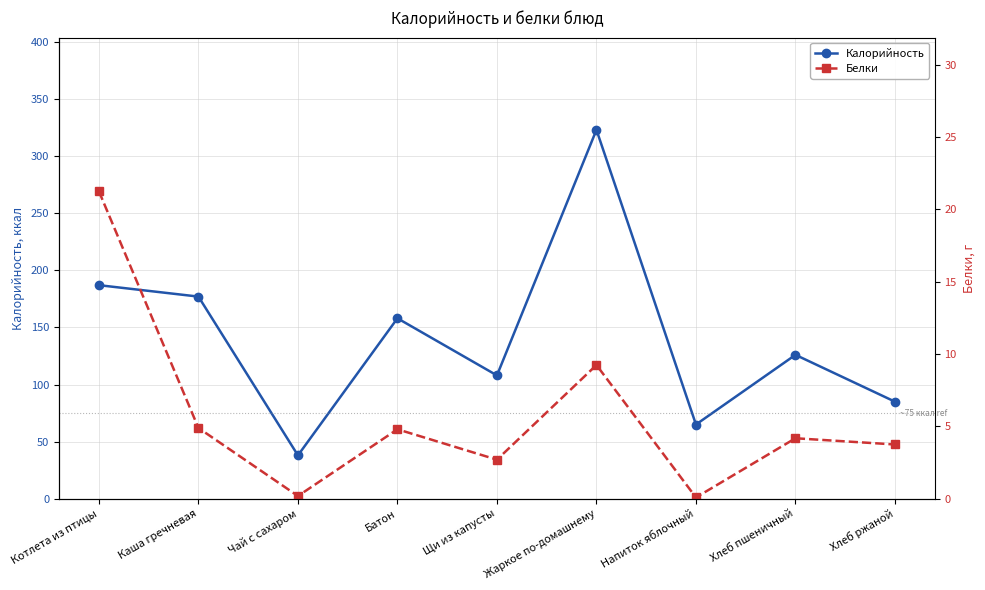

Reading left to right, extract all data points from this chart.

Калорийность: Котлета из птицы=187.0	Каша гречневая=177.0	Чай с сахаром=38.0	Батон=158.0	Щи из капусты=108.0	Жаркое по-домашнему=323.0	Напиток яблочный=65.0	Хлеб пшеничный=126.0	Хлеб ржаной=85.0
Белки: Котлета из птицы=21.2	Каша гречневая=4.9	Чай с сахаром=0.2	Батон=4.8	Щи из капусты=2.7	Жаркое по-домашнему=9.2	Напиток яблочный=0.1	Хлеб пшеничный=4.2	Хлеб ржаной=3.8